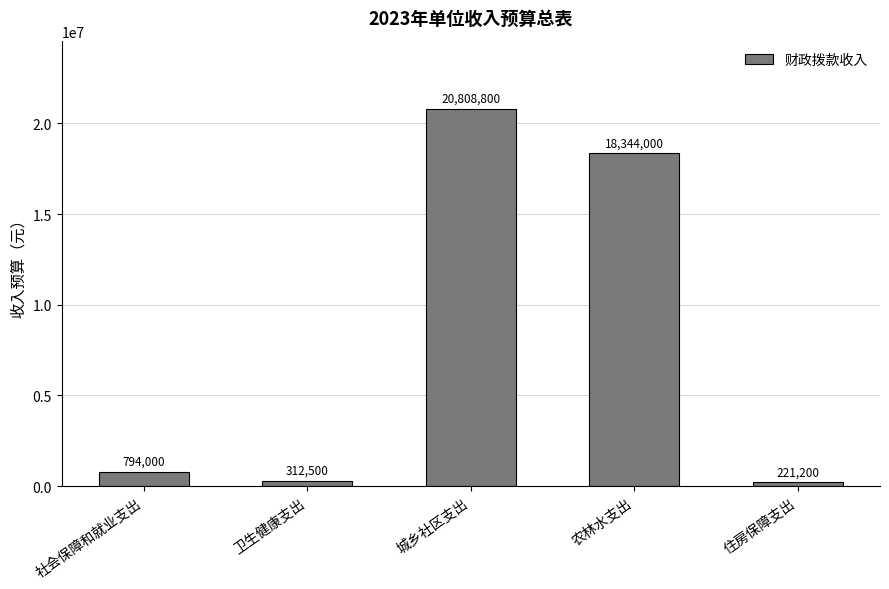

List the labels in order of value, smallest first.

住房保障支出, 卫生健康支出, 社会保障和就业支出, 农林水支出, 城乡社区支出